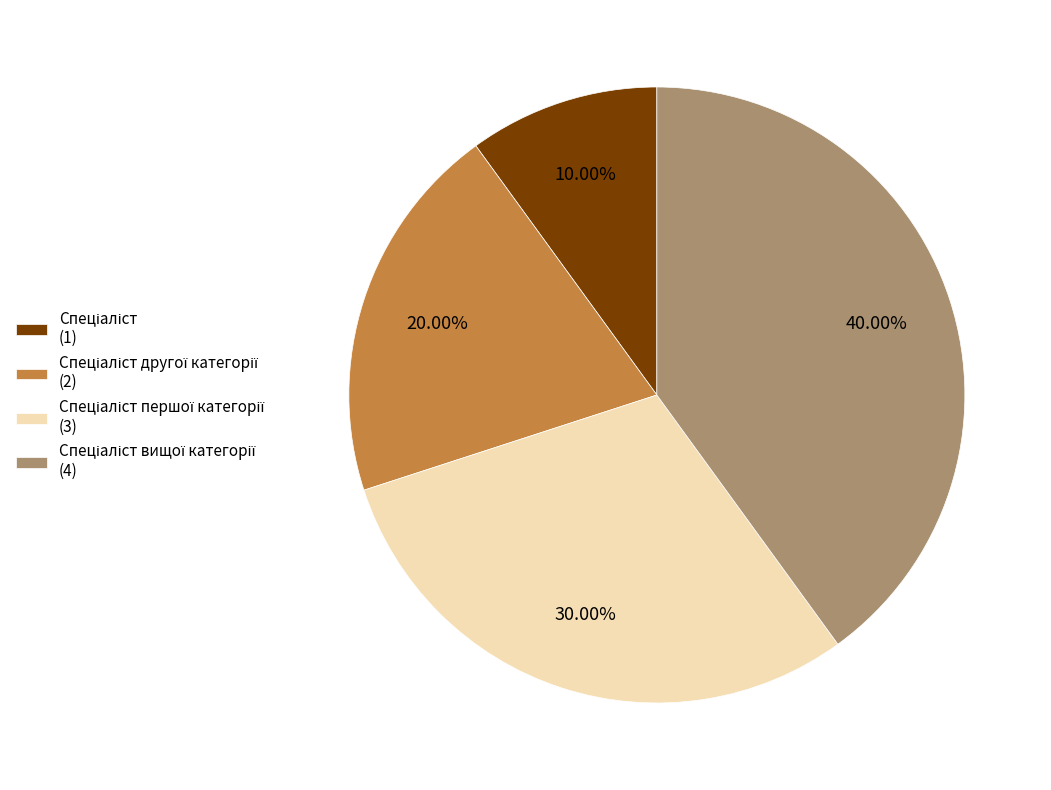

Is there a majority slice in this chart?

No